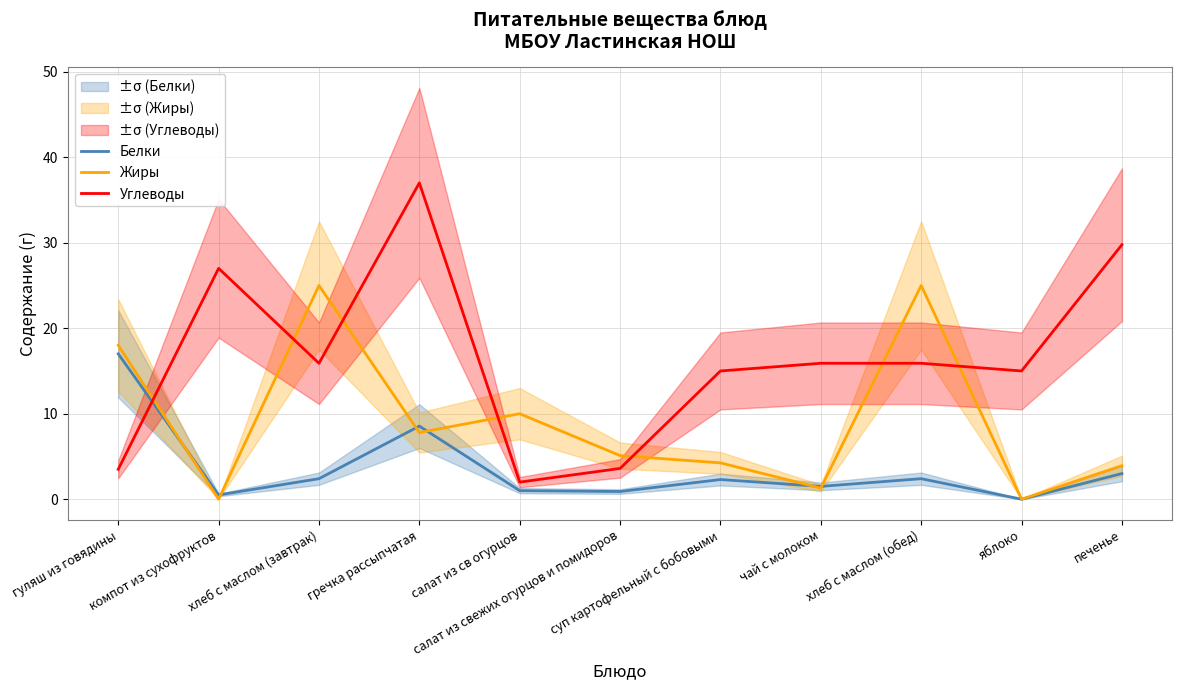

List the labels in order of Углеводы value, largest first.

гречка рассыпчатая, печенье, компот из сухофруктов, хлеб с маслом (завтрак), чай с молоком, хлеб с маслом (обед), суп картофельный с бобовыми, яблоко, салат из свежих огурцов и помидоров, гуляш из говядины, салат из св огурцов